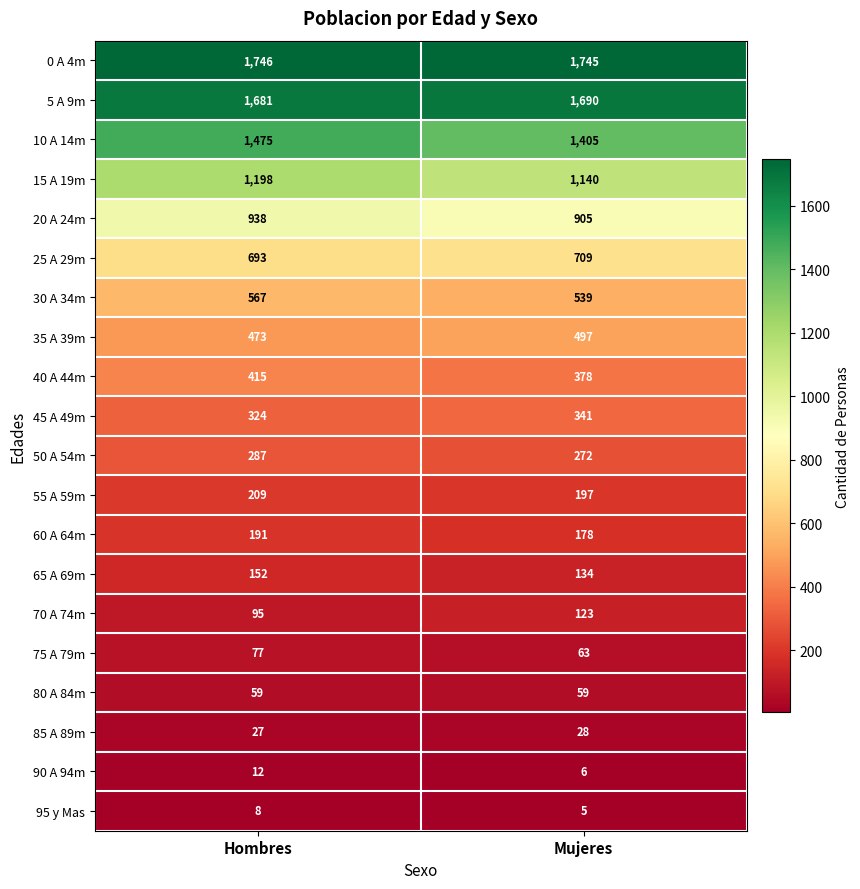

At which category is the sum across all series the highest?

Hombres